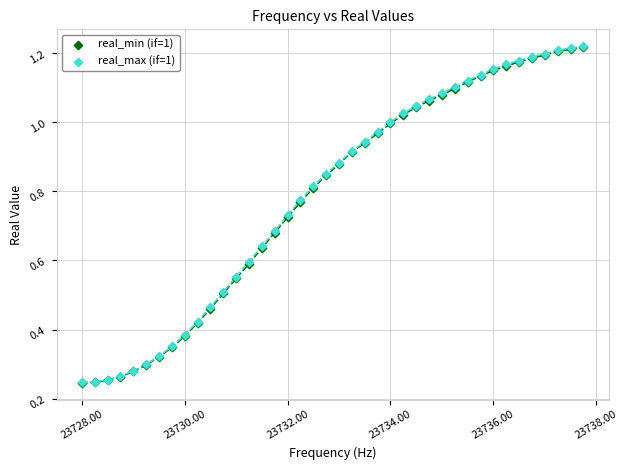

What are all the series names shown in the legend?

real_min (if=1), real_max (if=1)